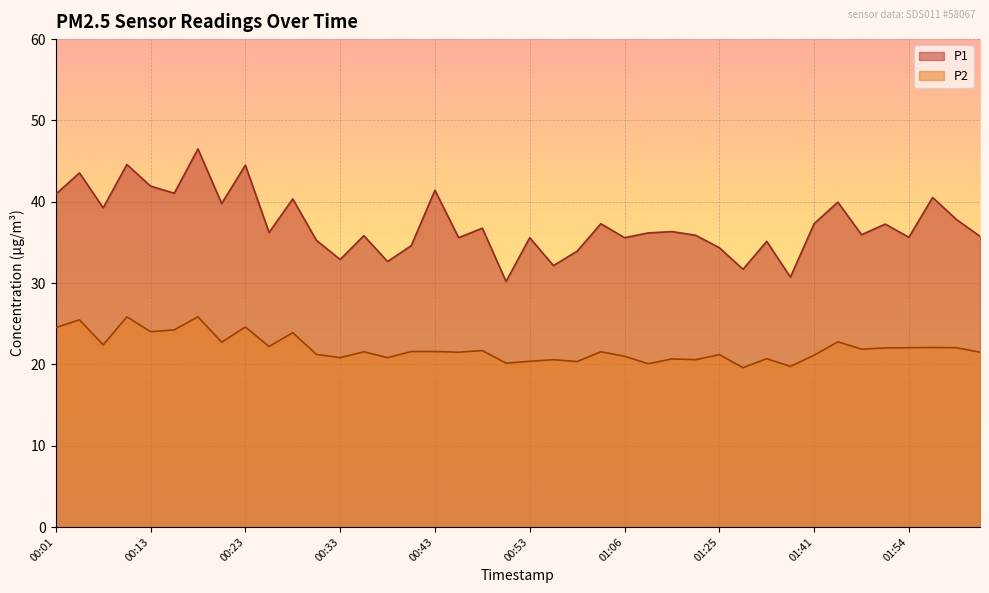

What is the approximate value of P1 at 00:08?

39.2